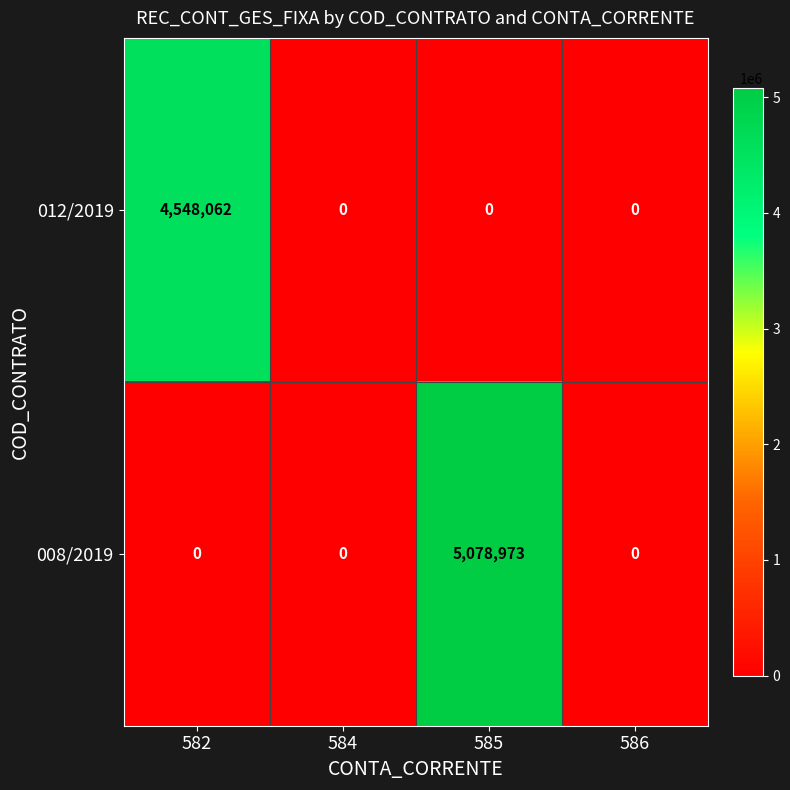

The 012/2019 series shows 0 at 585. True or false?

True